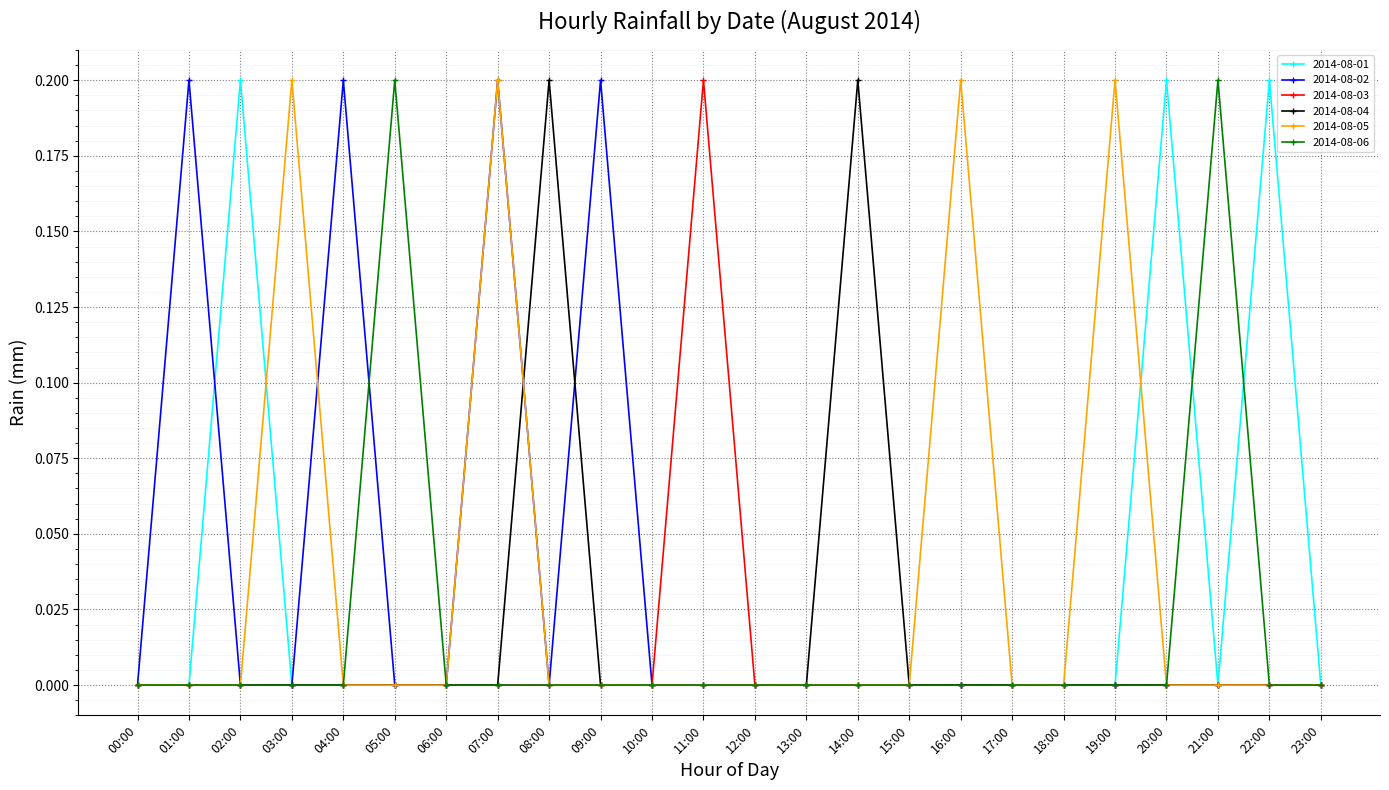

What is the label of the 14th point from the left?

13:00